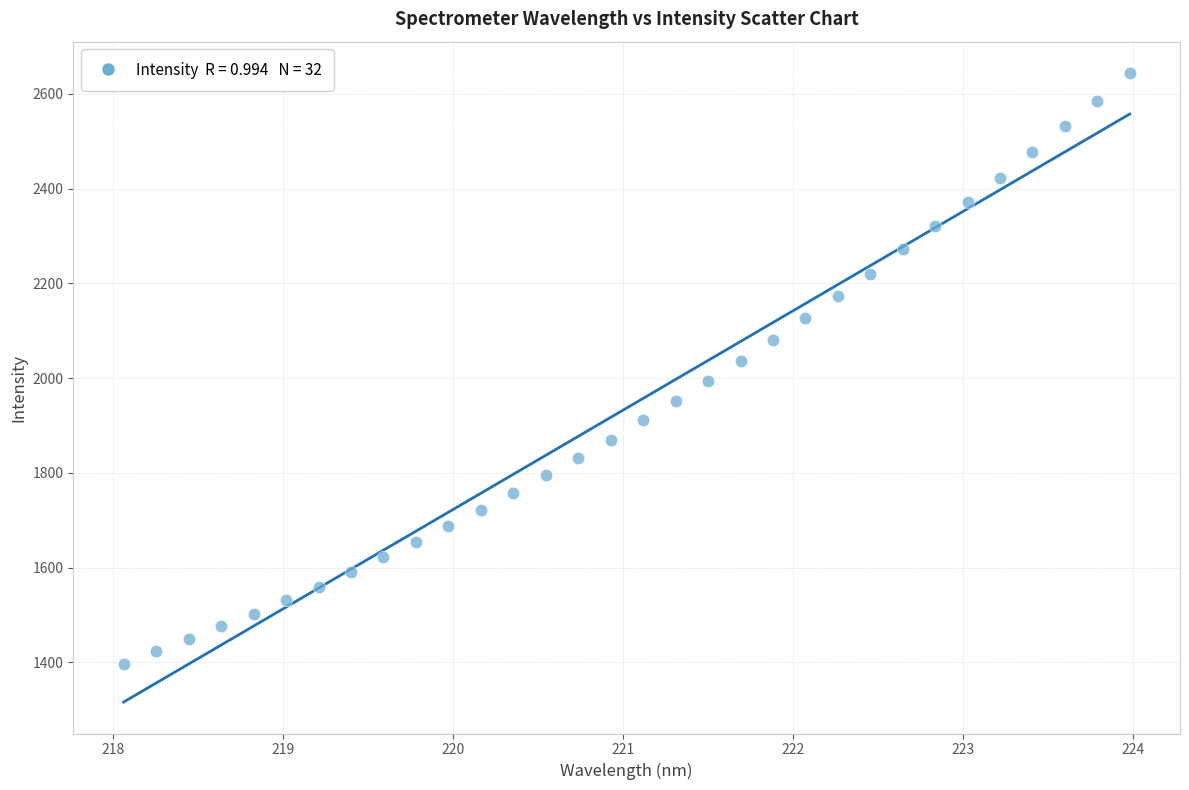

What is the range of X values (max minus min)?

5.9